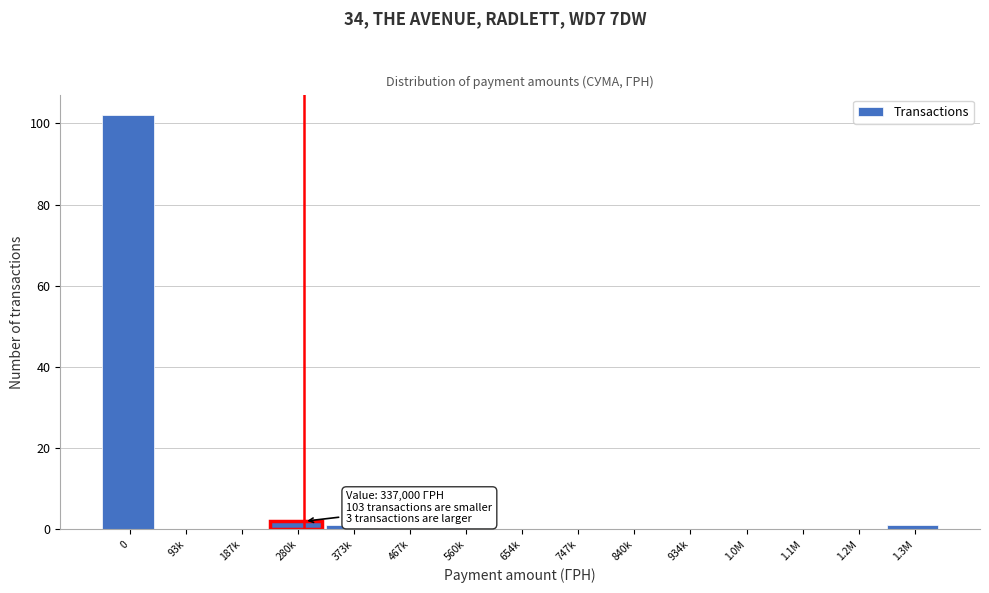

Reading right to left, list all the values displayed in this chart.

1.3M=1	1.2M=0	1.1M=0	1.0M=0	934k=0	840k=0	747k=0	654k=0	560k=1	467k=0	373k=1	280k=2	187k=0	93k=0	0=102